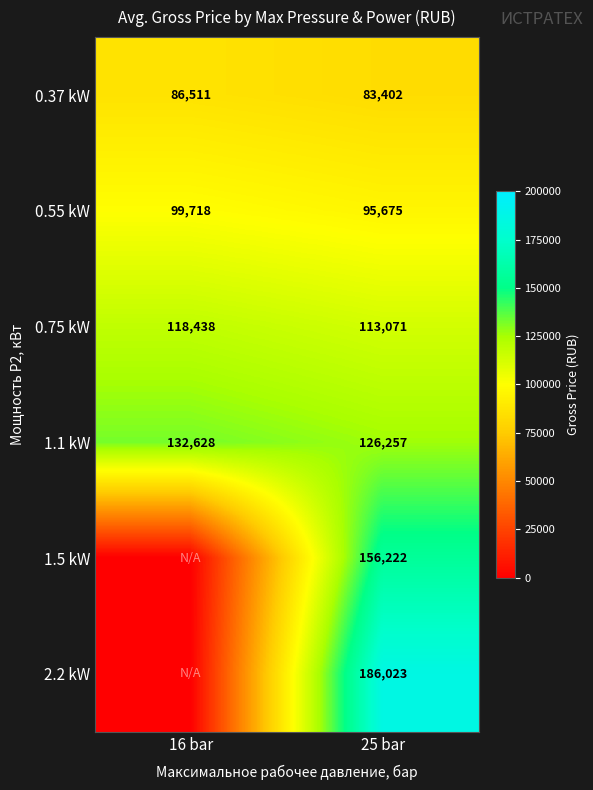

What is the total value across all series at 16 bar?

437295